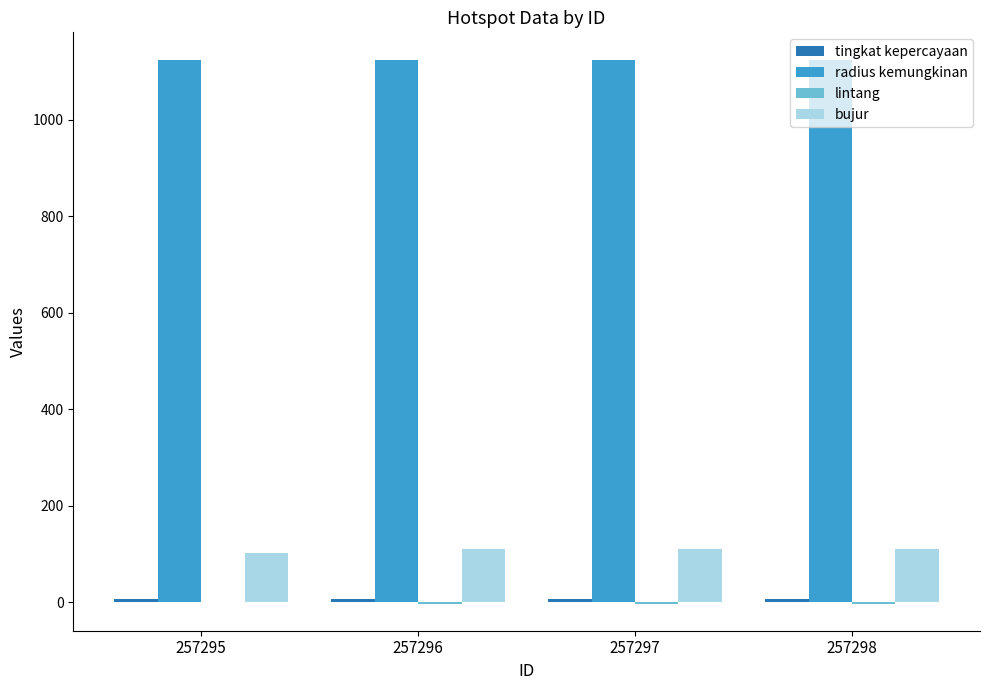

What is the highest value of the radius kemungkinan series?

1125.0